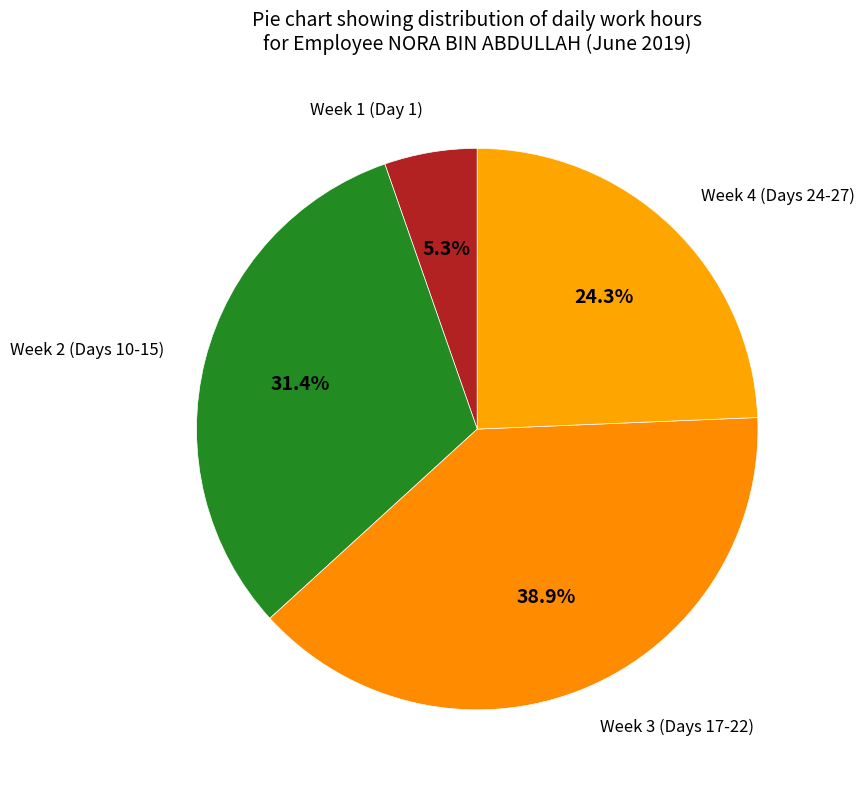

How many slices are in this pie chart?

4